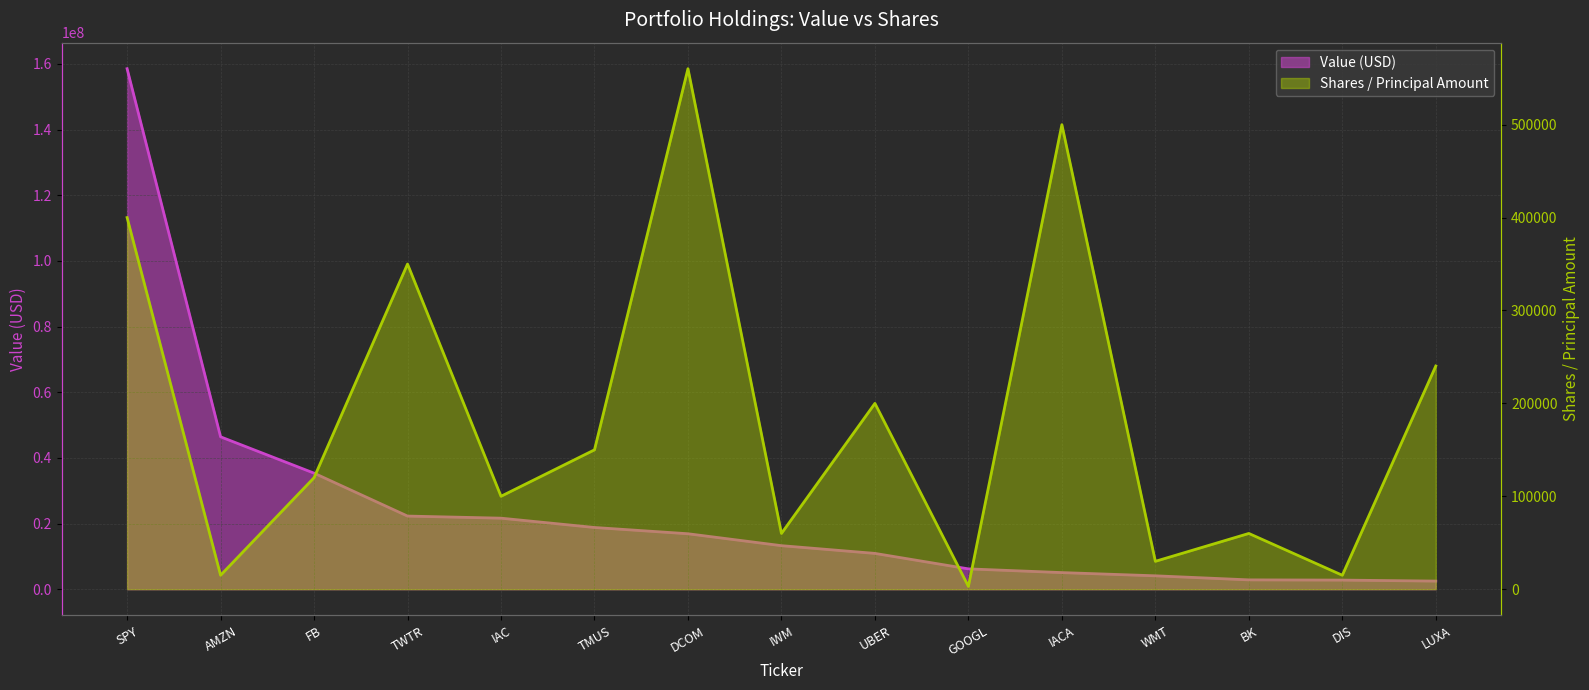

How many lines are shown in the chart?

2